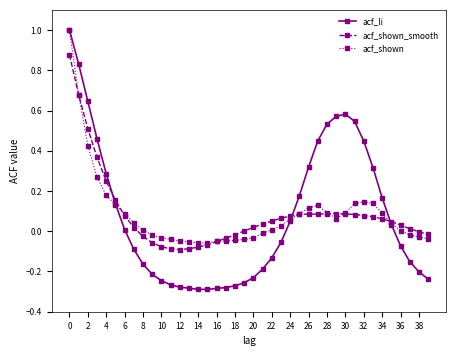

Which series has the largest range (max minus min)?

acf_li